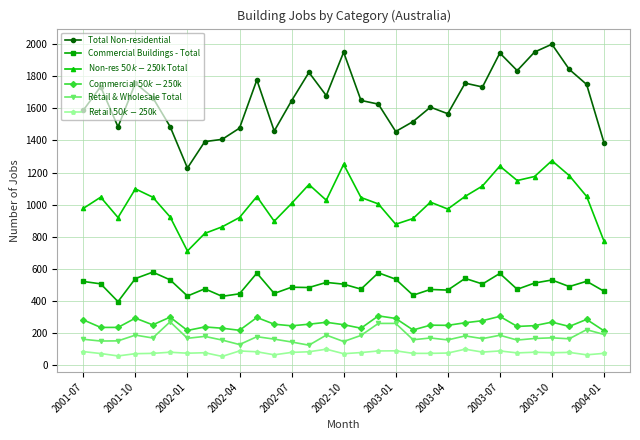

Which series has the largest total across all categories?

Total Non-residential